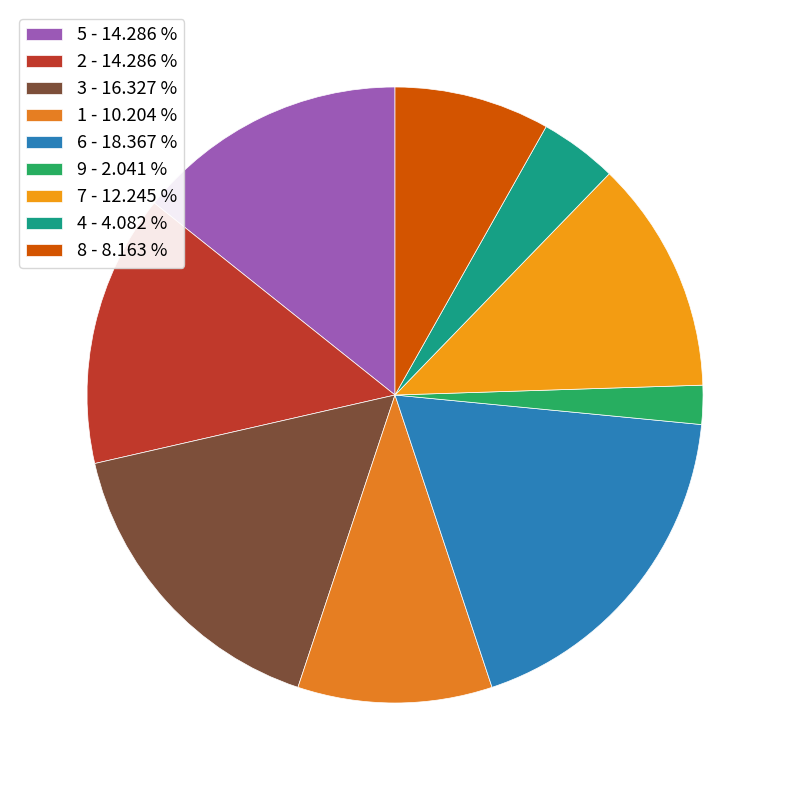

What is the smallest slice in the pie chart?

9